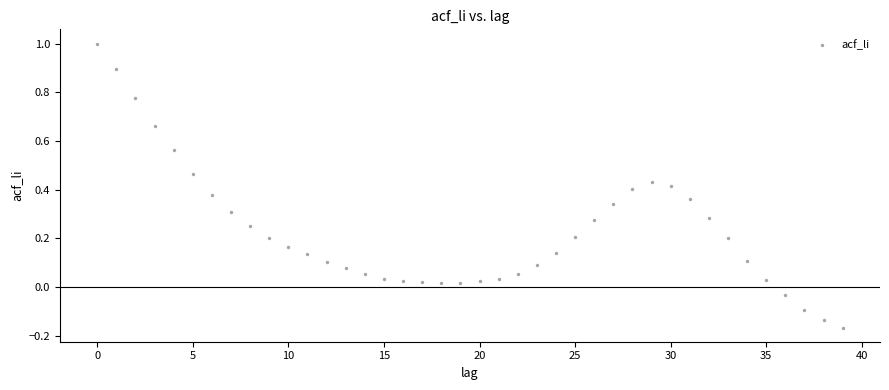

What is the range of Y values (max minus min)?

1.2